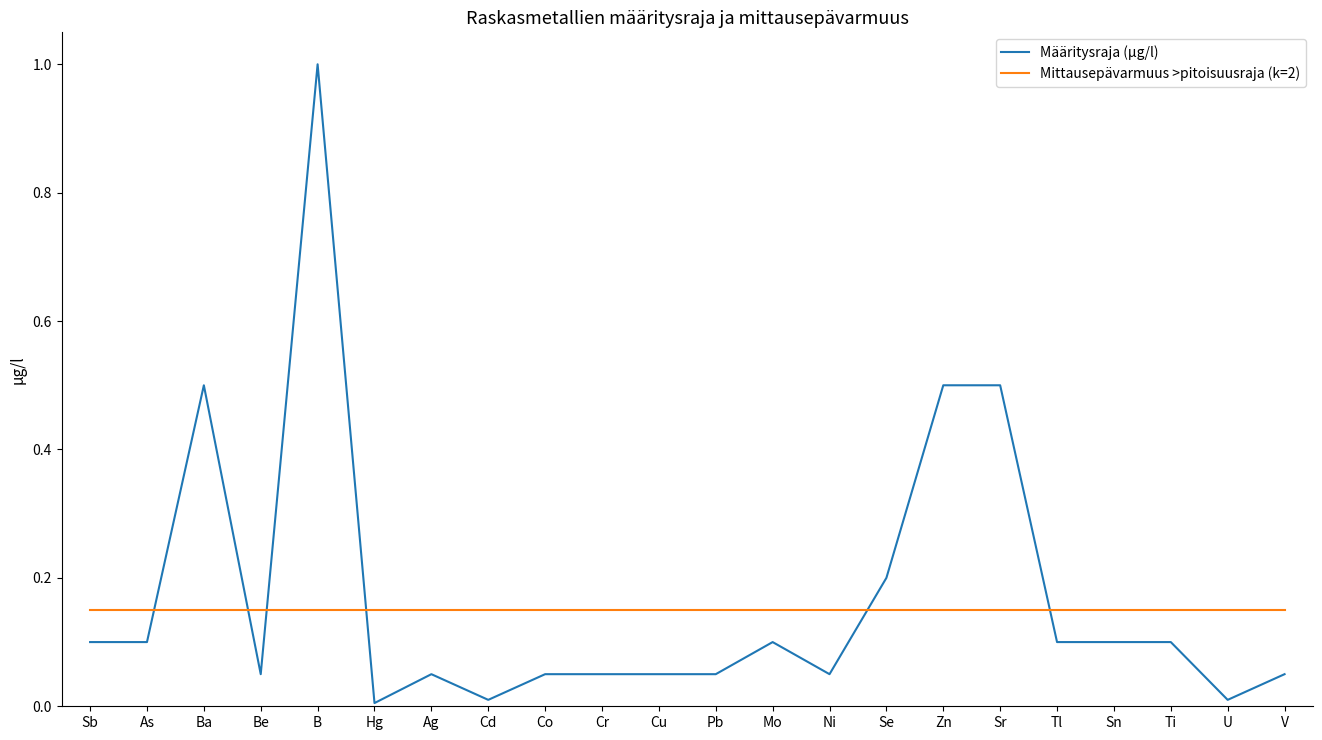

What are all the series names shown in the legend?

Määritysraja (µg/l), Mittausepävarmuus >pitoisuusraja (k=2)